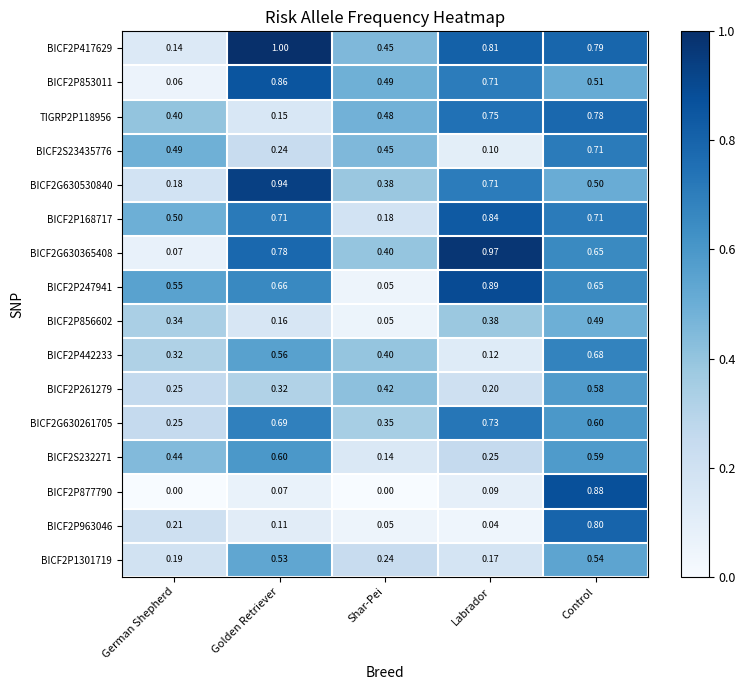

Is the value of BICF2G630365408 at Labrador greater than the value of BICF2S23435776 at Control?

Yes